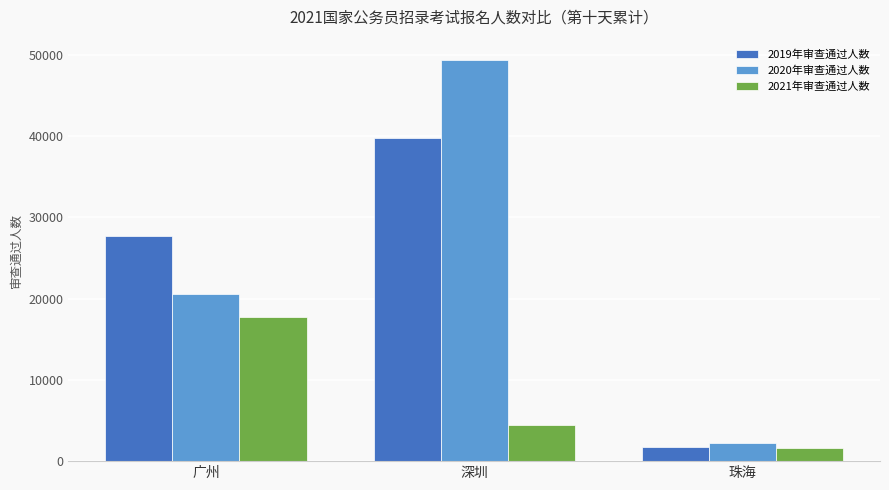

What is the label of the 2nd bar from the left?

深圳